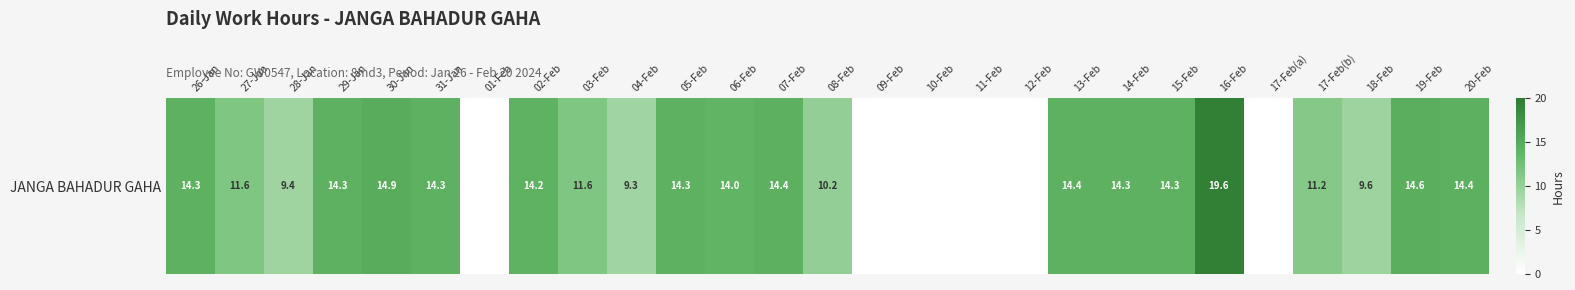

Is it true that the value at 07-Feb is 24.7?

False